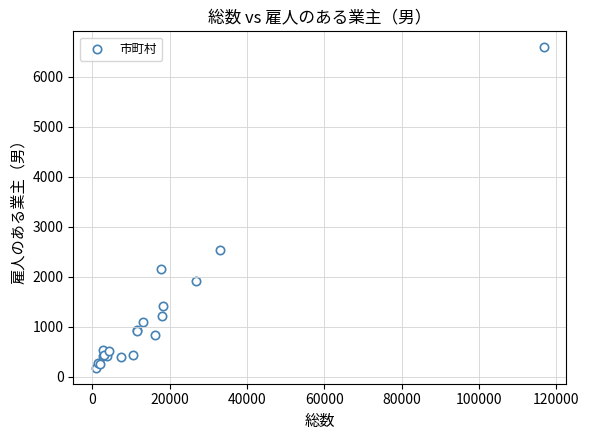

What Y value in the scatter plot is closest to 3386?

2546